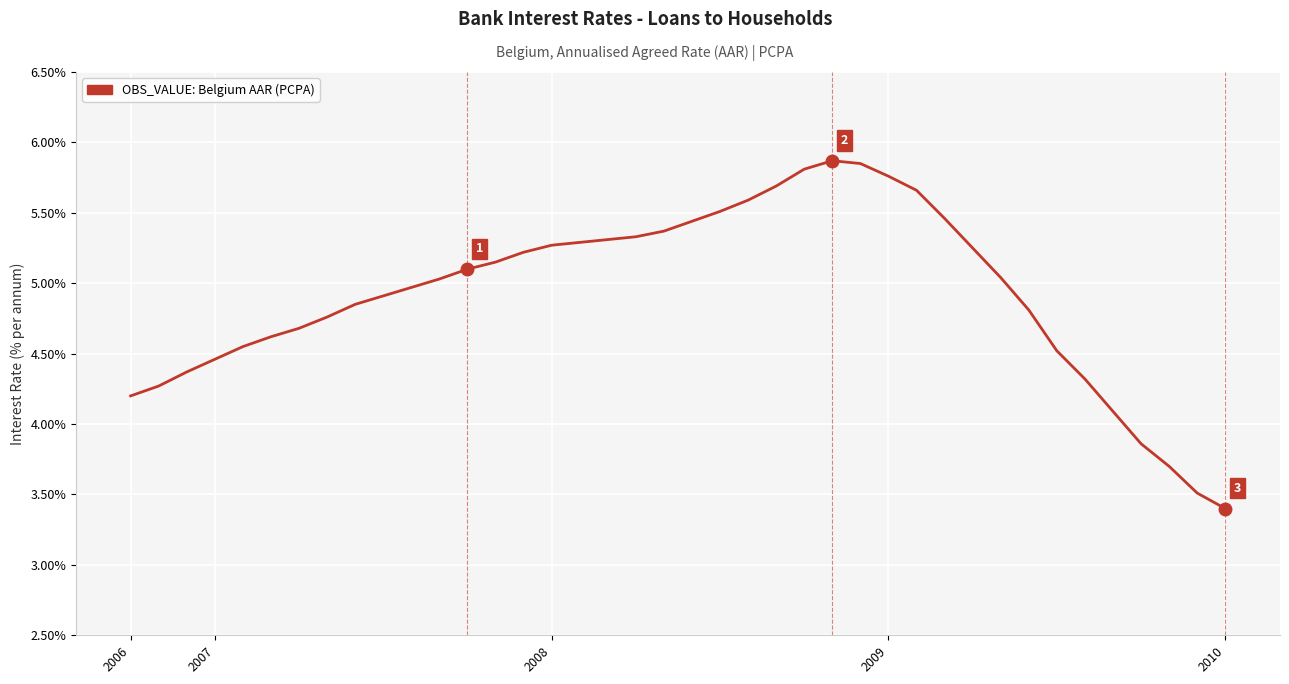

What is the difference between the maximum and minimum values?

2.5